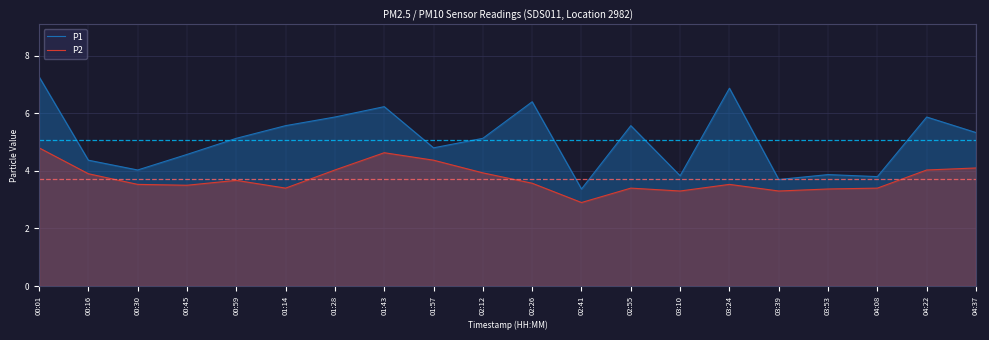

List the series in order of their overall mean, highest first.

P1, P2